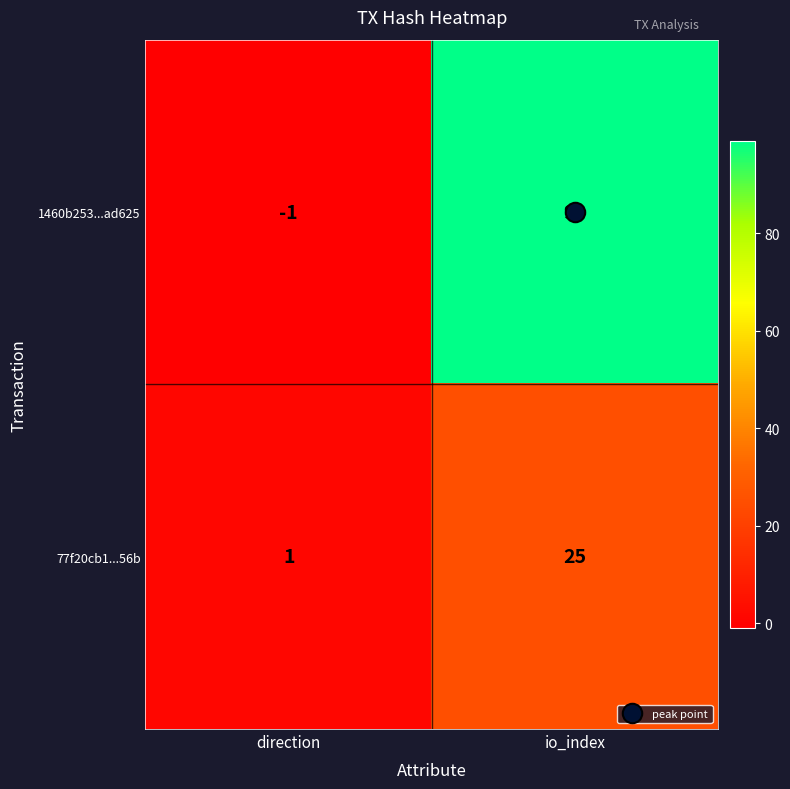

Between direction and io_index, which series saw the biggest shift?

1460b253...ad625